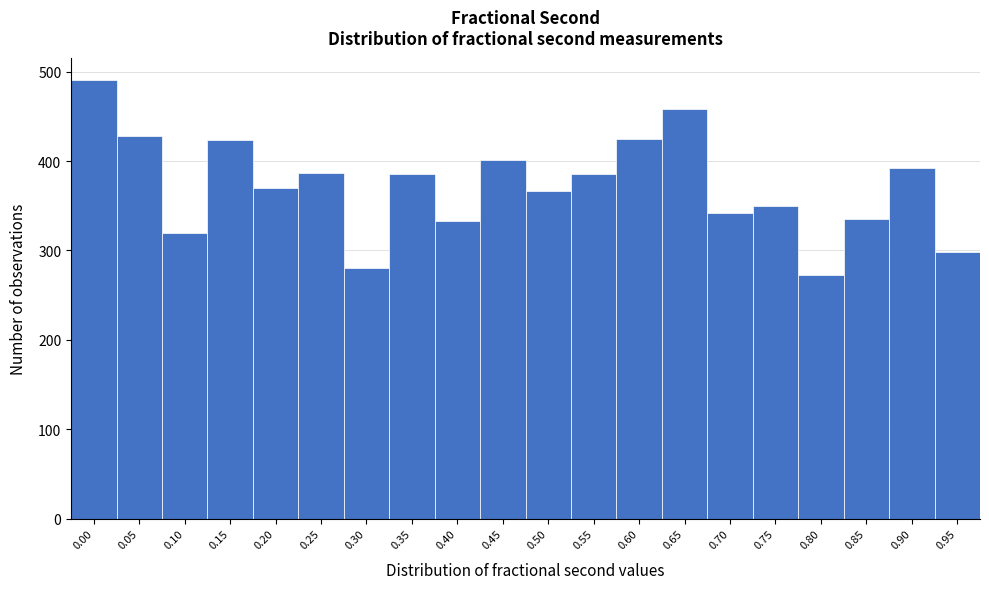

What is the value of the 6th bar from the left?

387